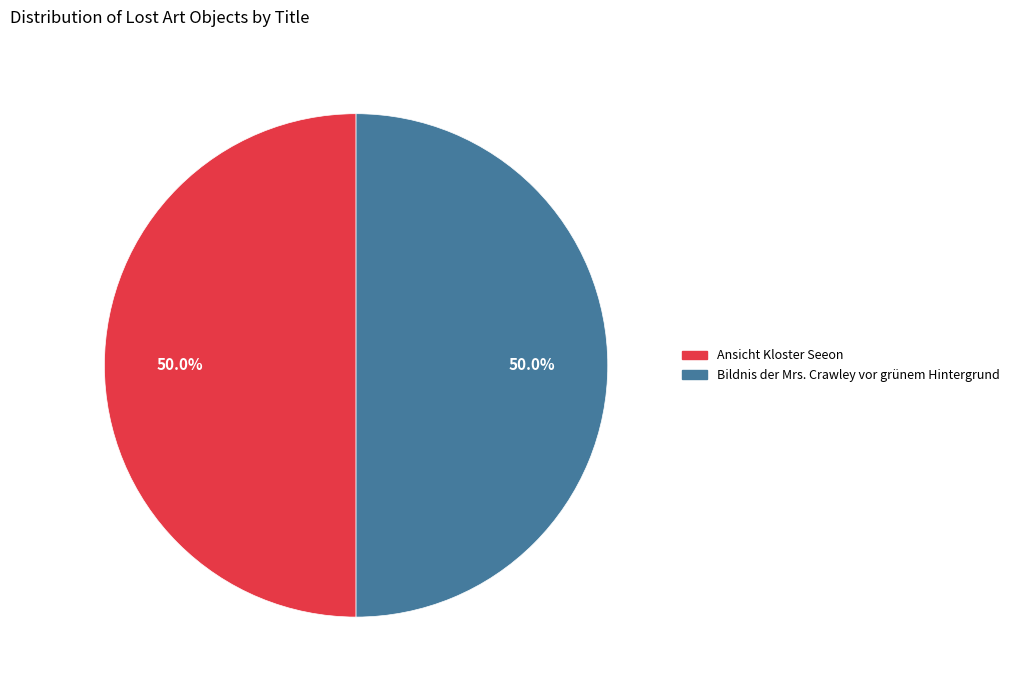

Count the number of slices in the pie.

2